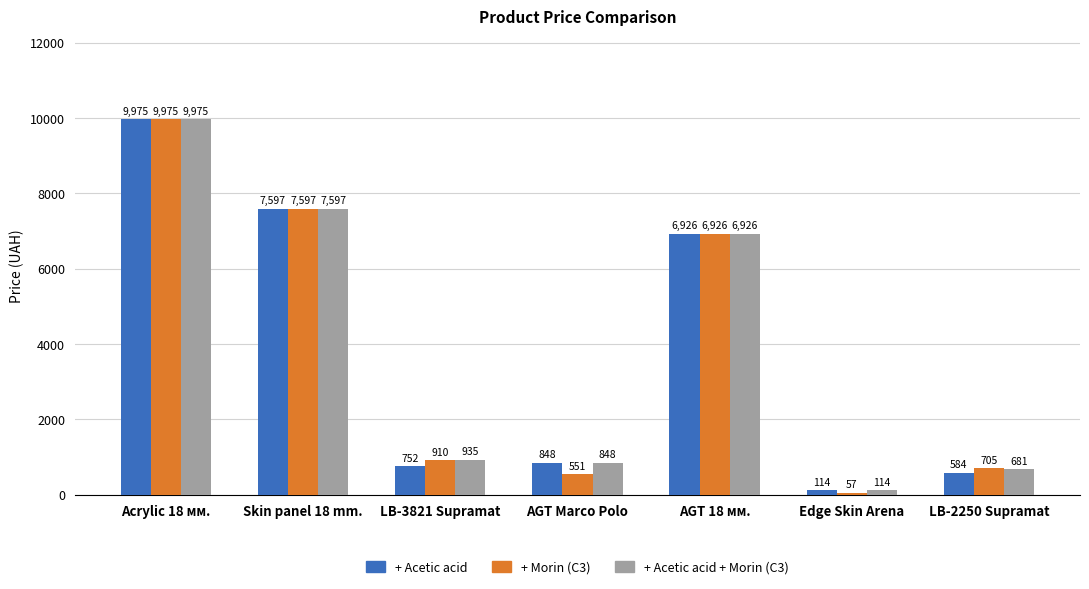

What is the value of the + Acetic acid bar at the 4th from the left?

848.4